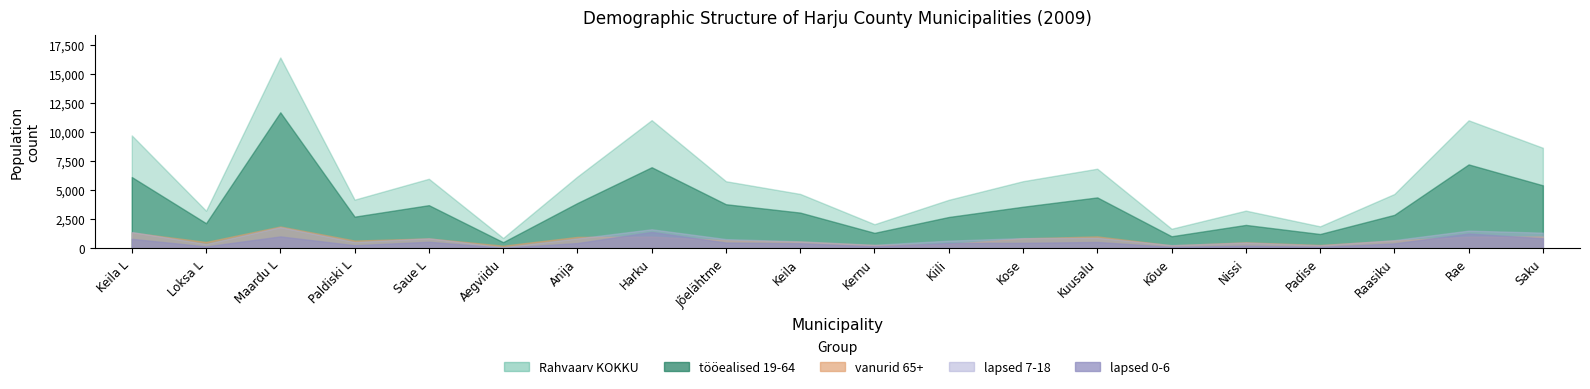

Which category has the lowest value in the lapsed 0-6 series?

Aegviidu